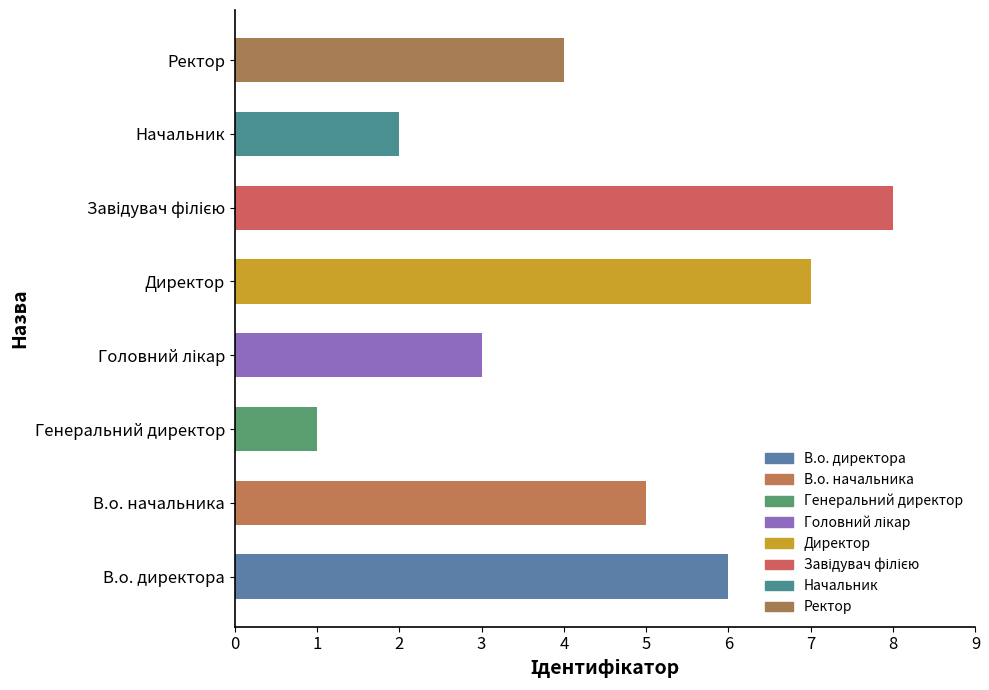

What is the maximum value shown in the chart?

8